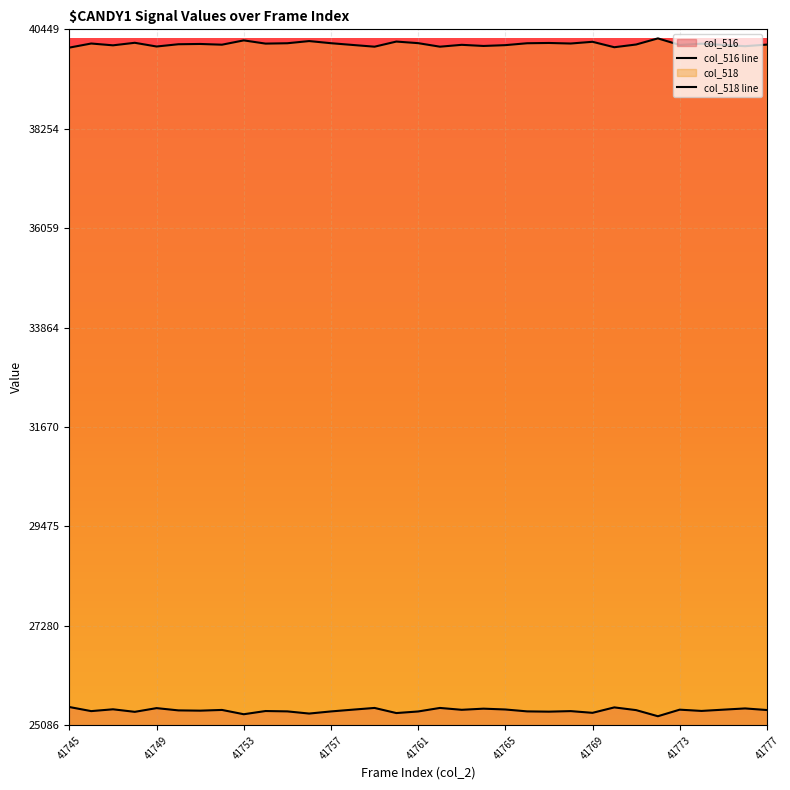

What is the minimum value shown in the chart?

25286